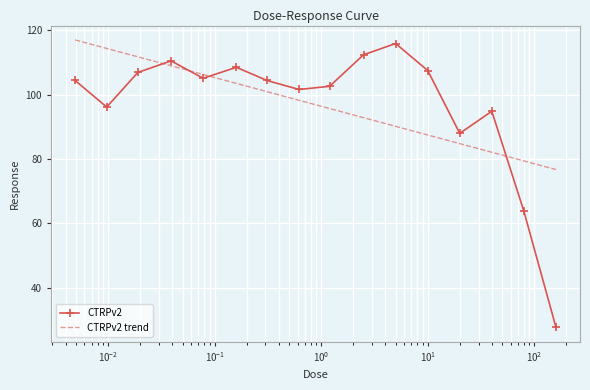

How many interior local valleys (lower than both neighbors) does the data have?

4